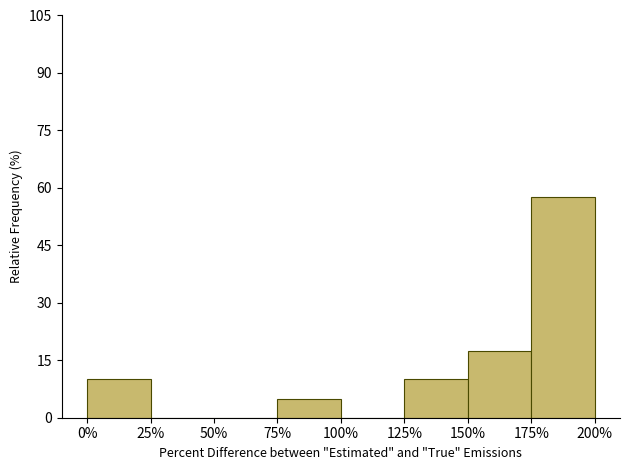

Reading left to right, list all the values displayed in this chart.

0%=10.0	25%=0.0	50%=0.0	75%=5.0	100%=0.0	125%=10.0	150%=17.5	175%=57.5